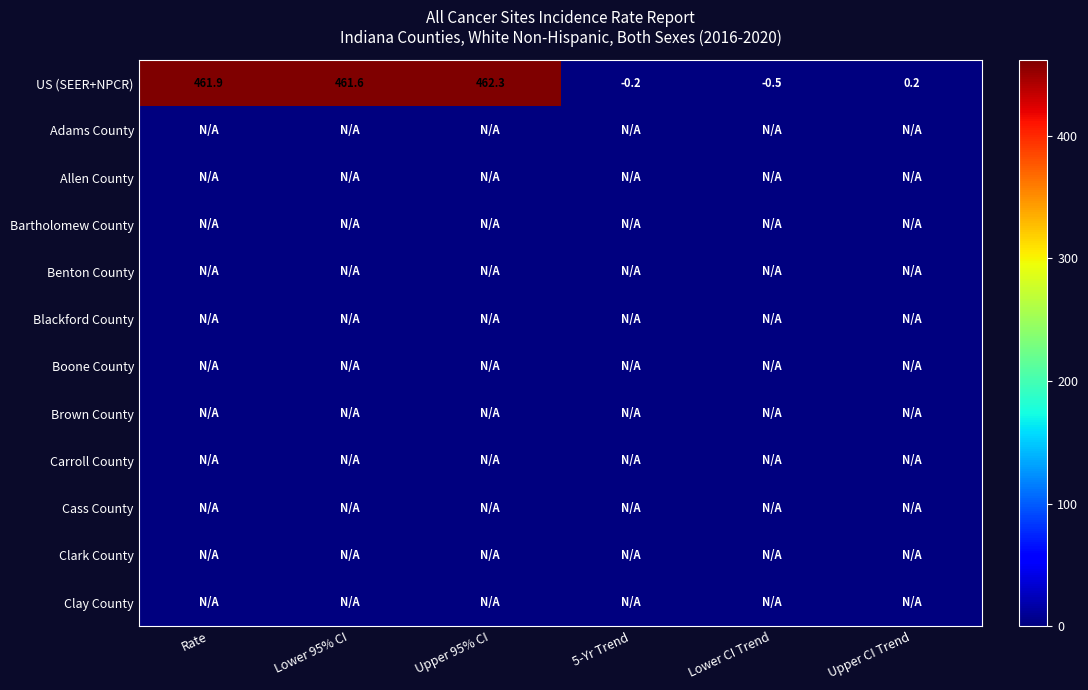

What is the total value across all series at Lower CI Trend?

-0.5